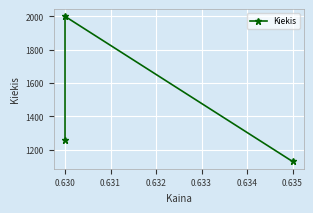

At which label does the data first exceed 1261?

0.630